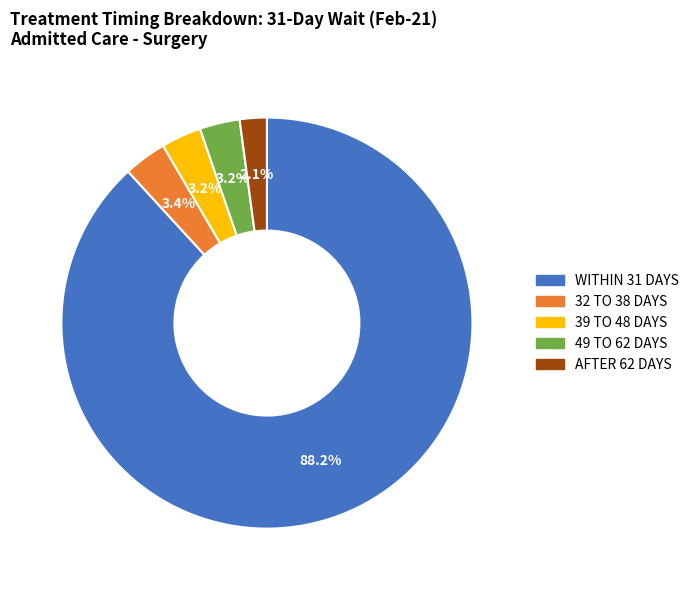

Count the number of slices in the pie.

5